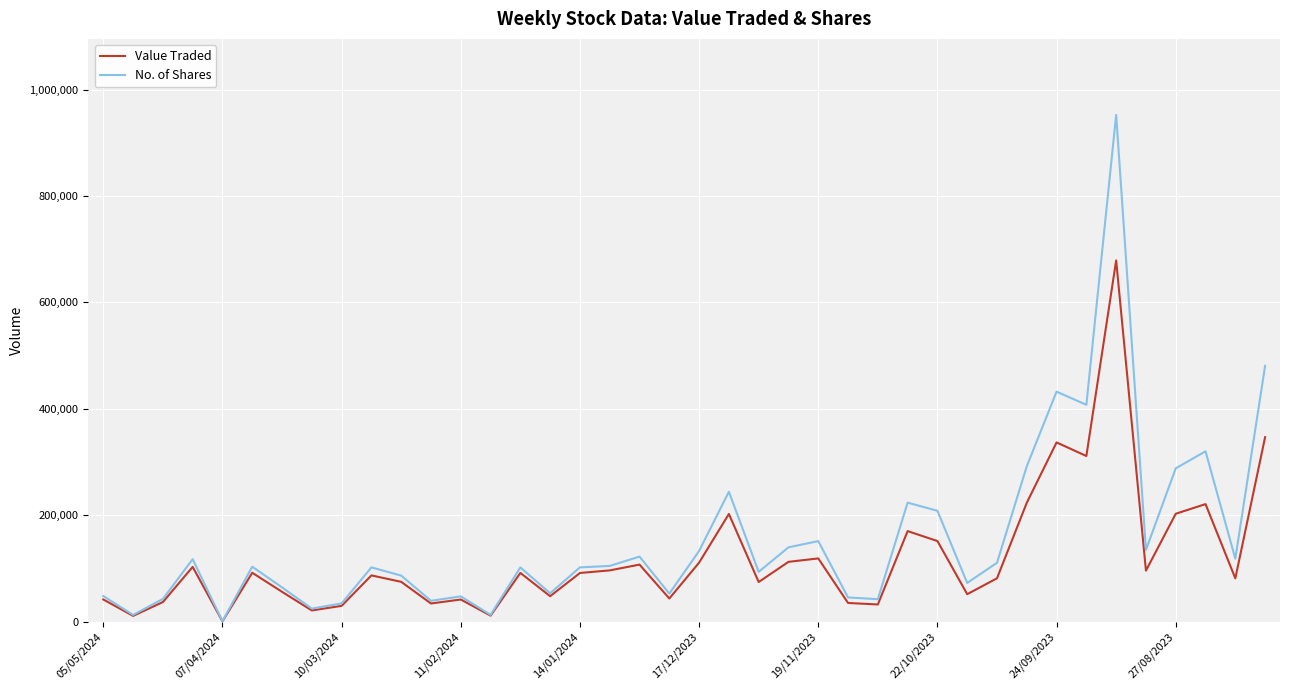

Which series has the widest spread of values?

No. of Shares